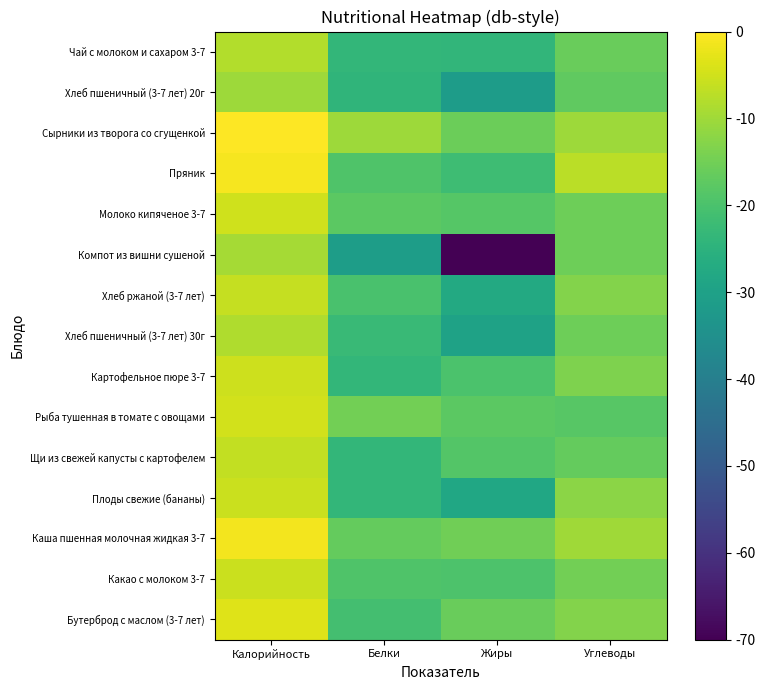

Which series has the largest total across all categories?

Сырники из творога со сгущенкой